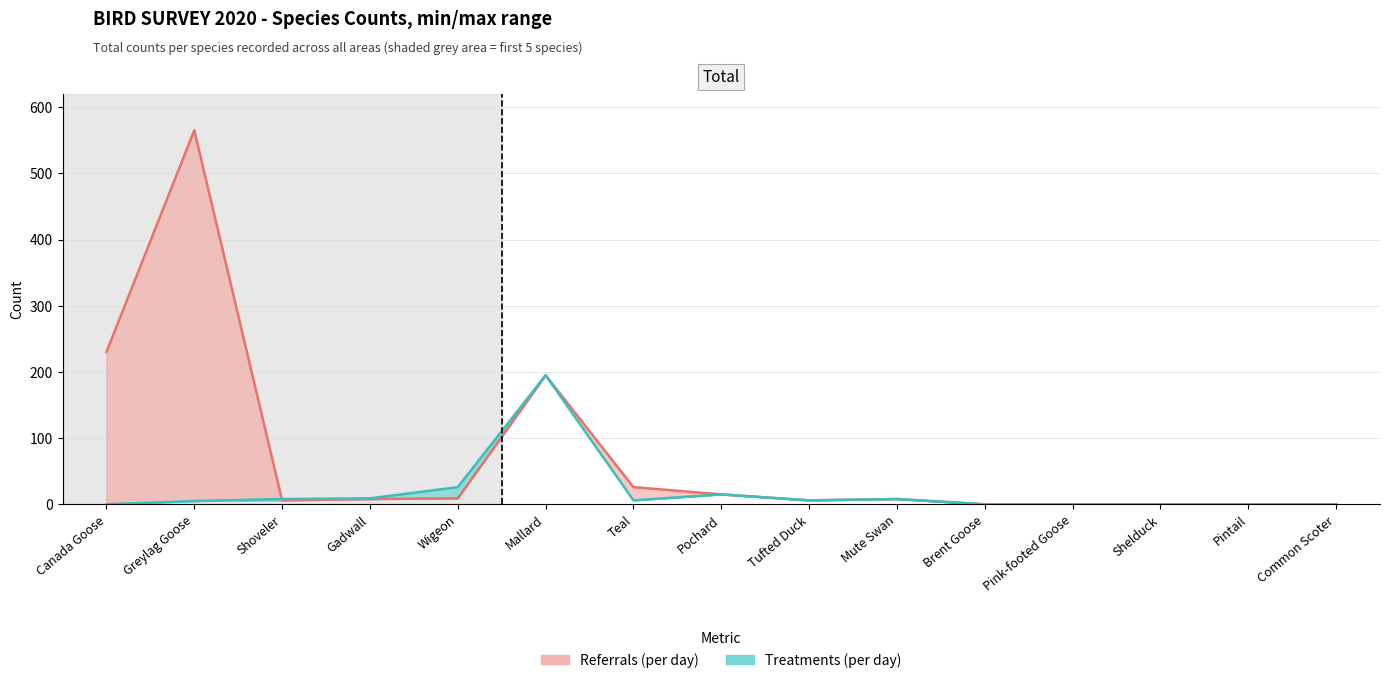

Count the number of data series in this chart.

2